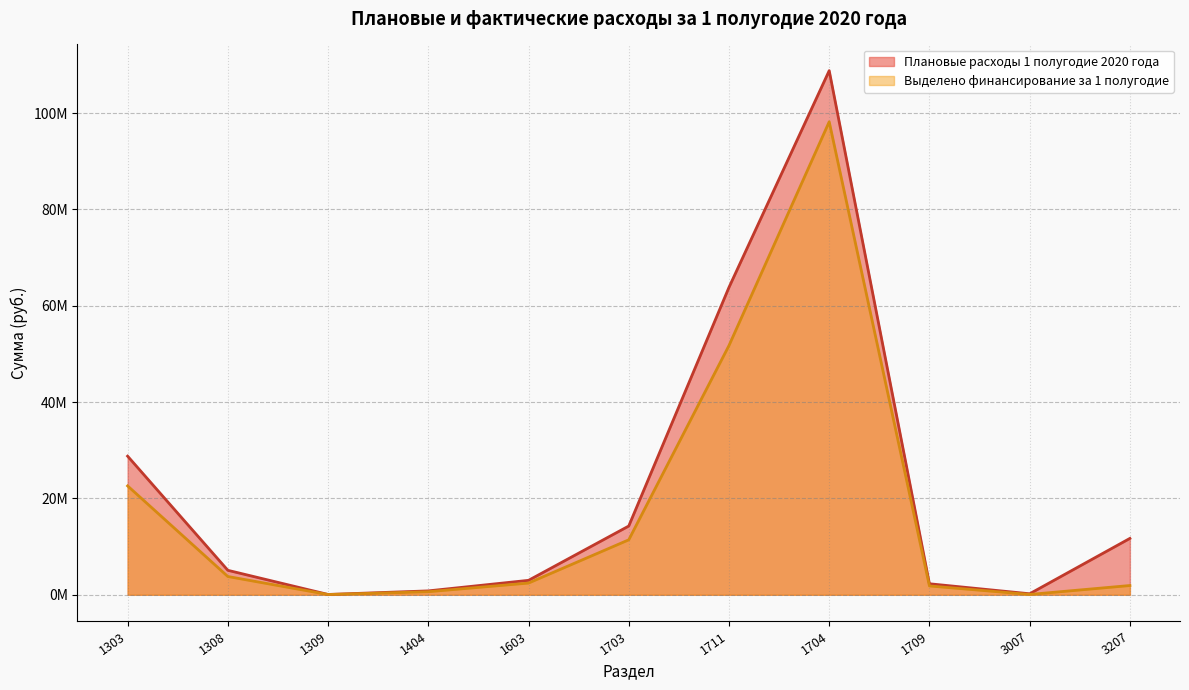

True or false: Плановые расходы 1 полугодие 2020 года and Выделено финансирование за 1 полугодие cross at least once.

False